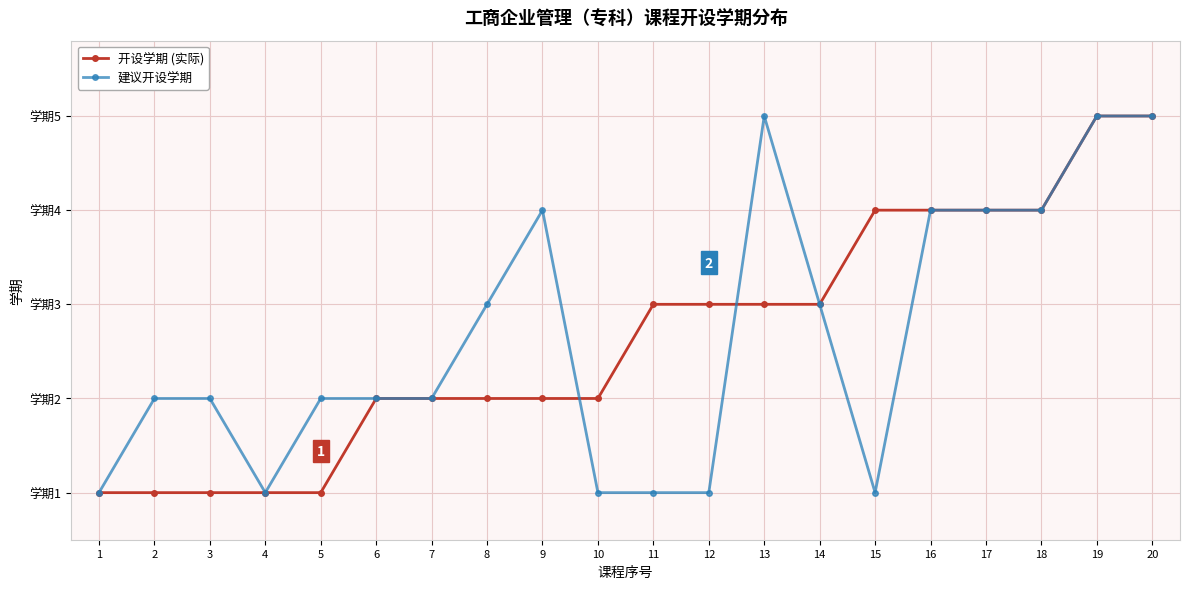

True or false: 建议开设学期 has a value of 2 at 10.

False